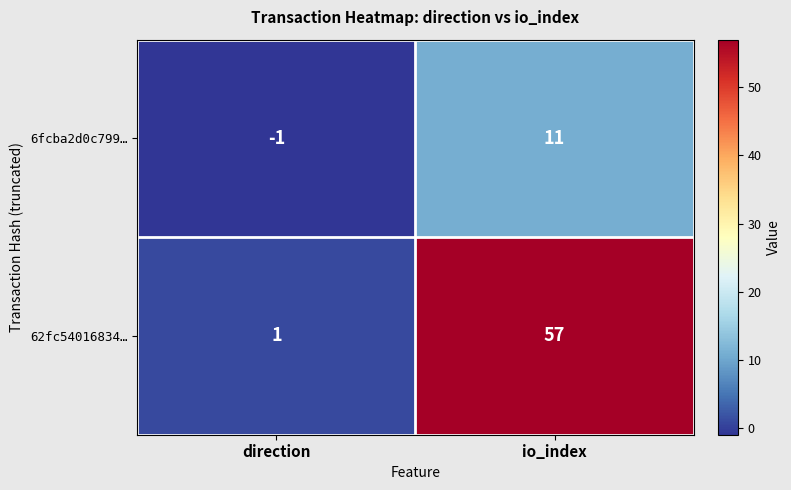

How many values in the 6fcba2d0c799… series are below 11?

1